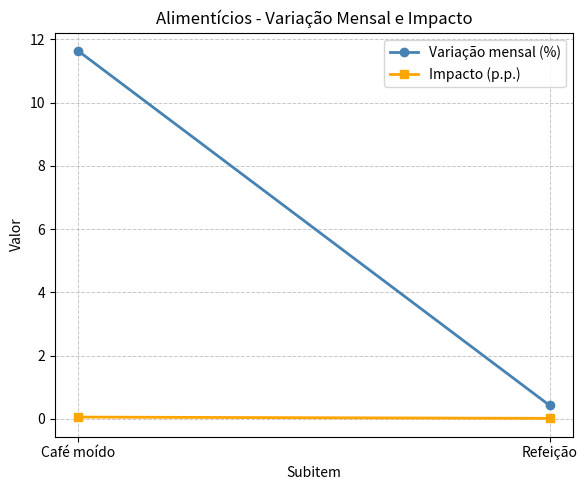

What is the approximate value of Variação mensal (%) at Refeição?

0.4